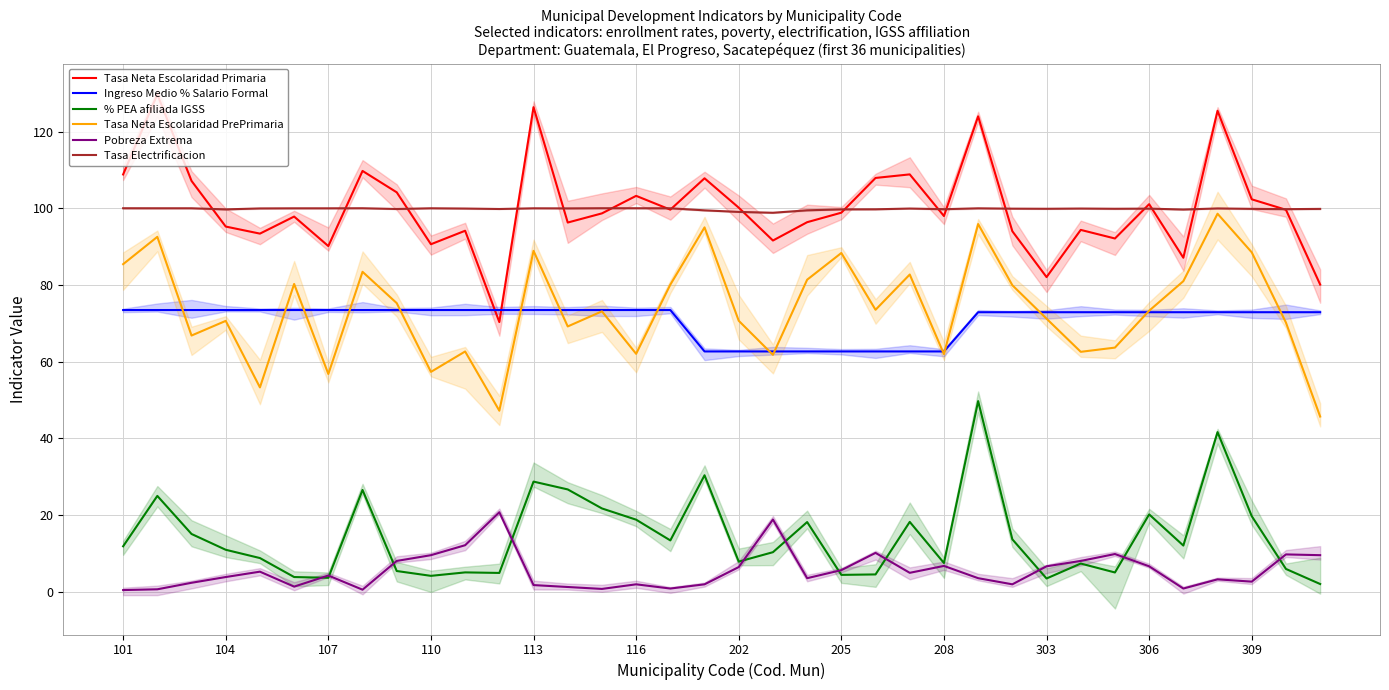

What is the average value of the Tasa Neta Escolaridad Primaria series?

100.2